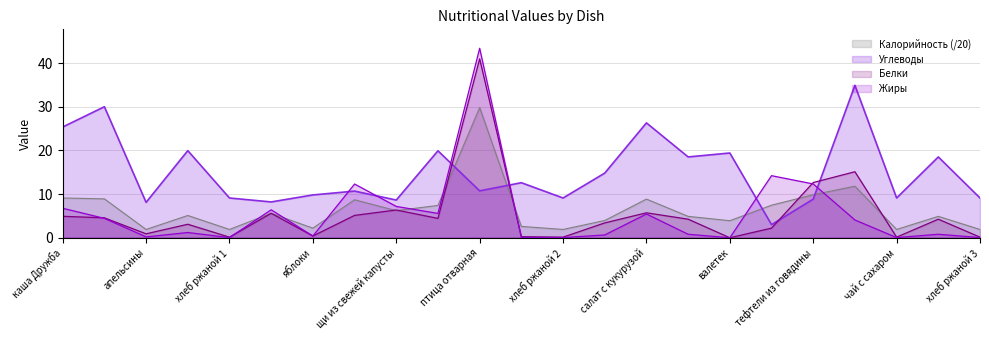

What are all the series names shown in the legend?

Калорийность (/20), Углеводы, Белки, Жиры